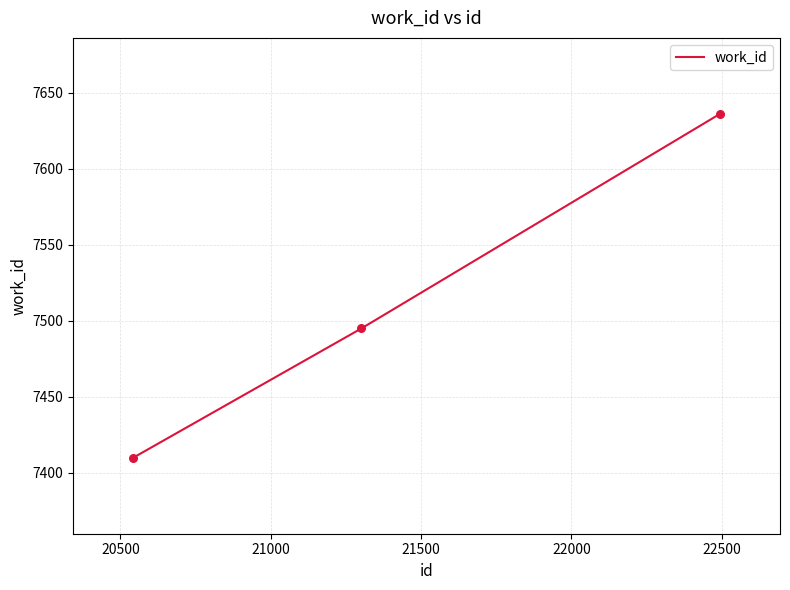

What is the difference between the maximum and minimum values?

226